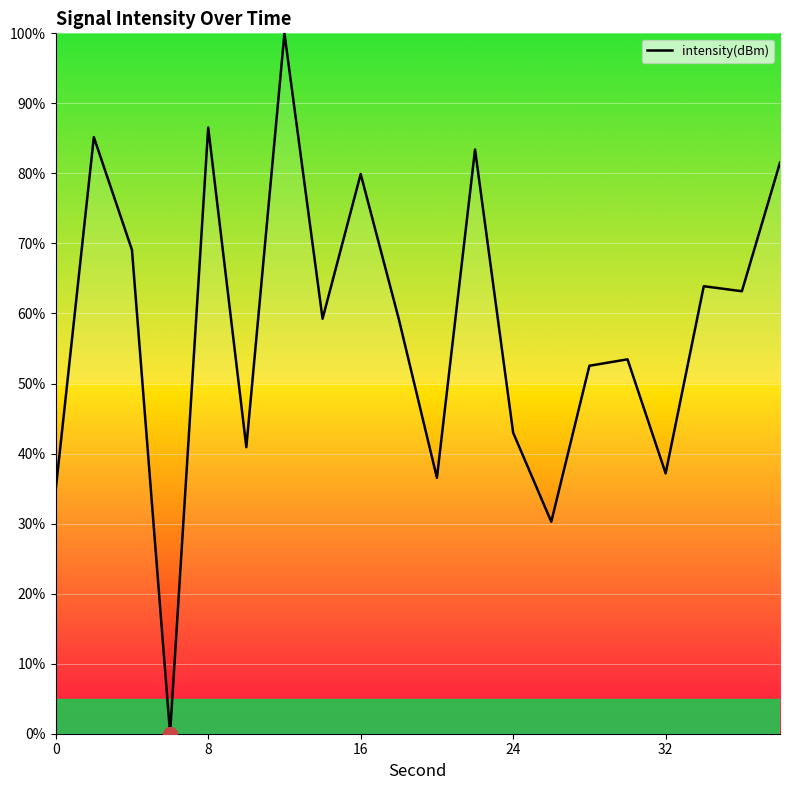

What is the maximum value shown in the chart?

100.0